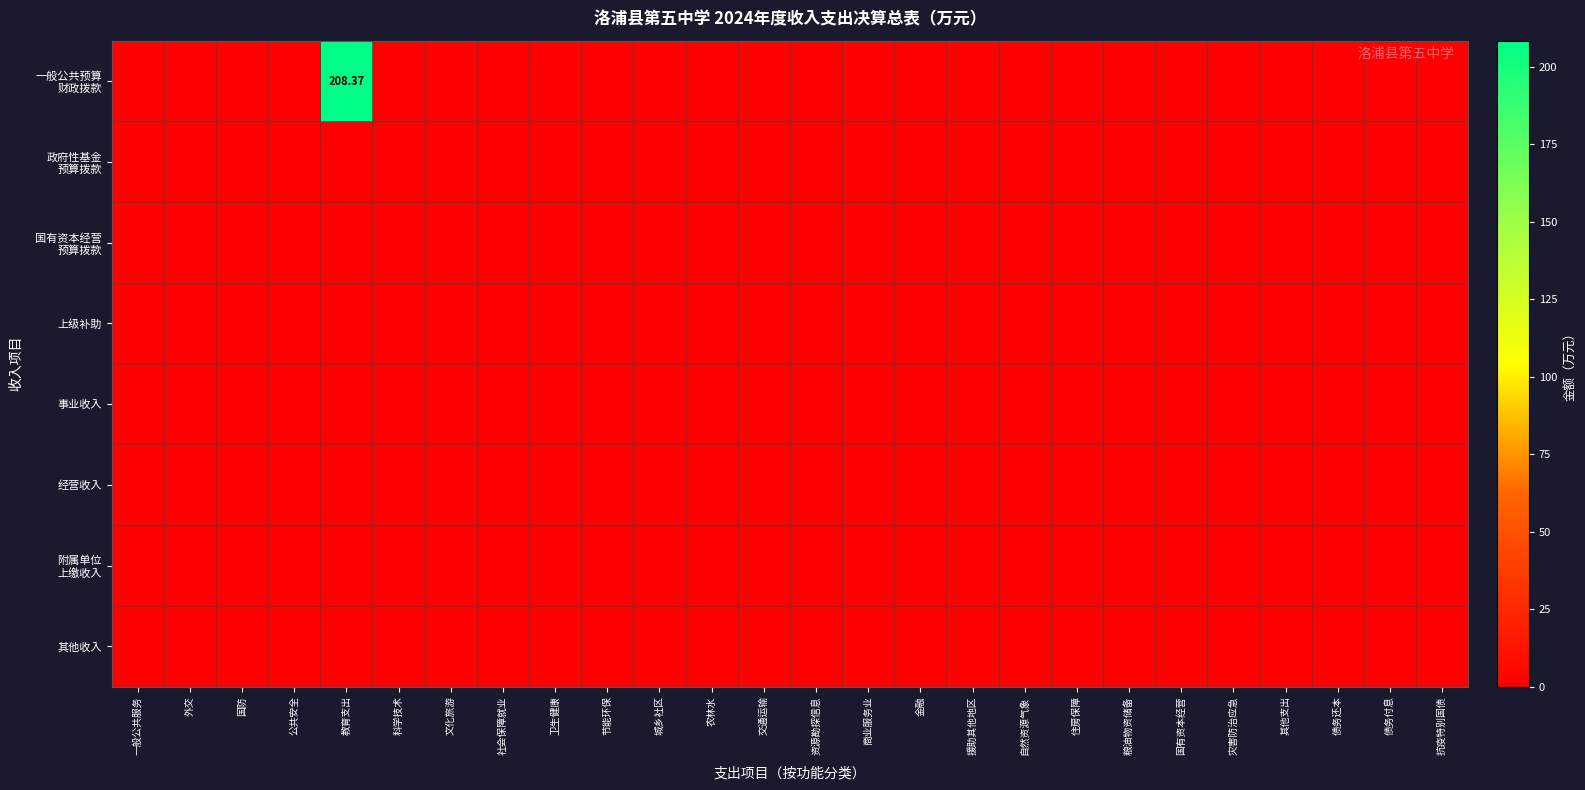

List the series in order of their peak value, lowest first.

政府性基金 预算拨款, 国有资本经营 预算拨款, 上级补助, 事业收入, 经营收入, 附属单位 上缴收入, 其他收入, 一般公共预算 财政拨款